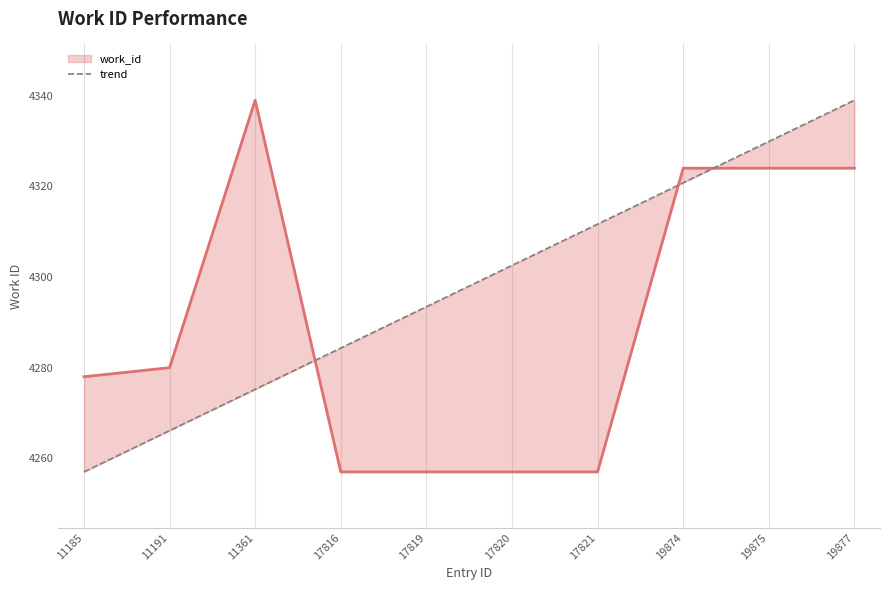

Read the value at 17819.

4293.4